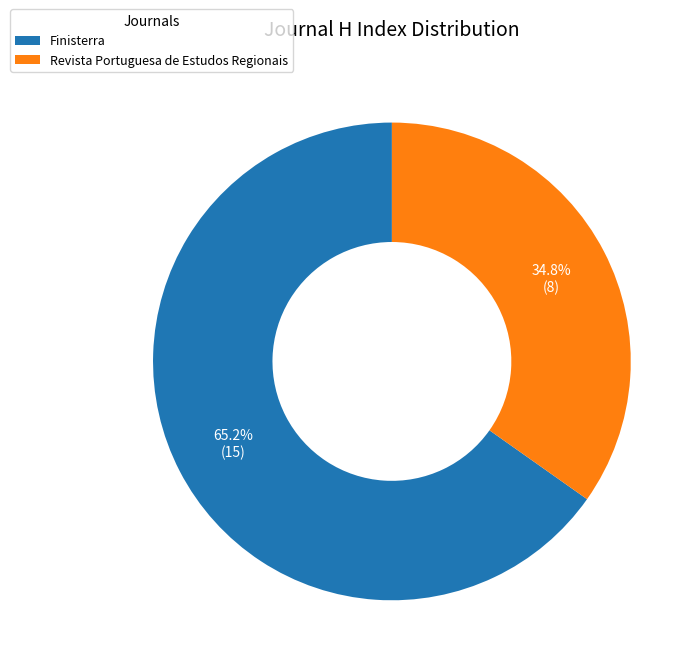

Does Revista Portuguesa de Estudos Regionais represent more than half of the total?

No